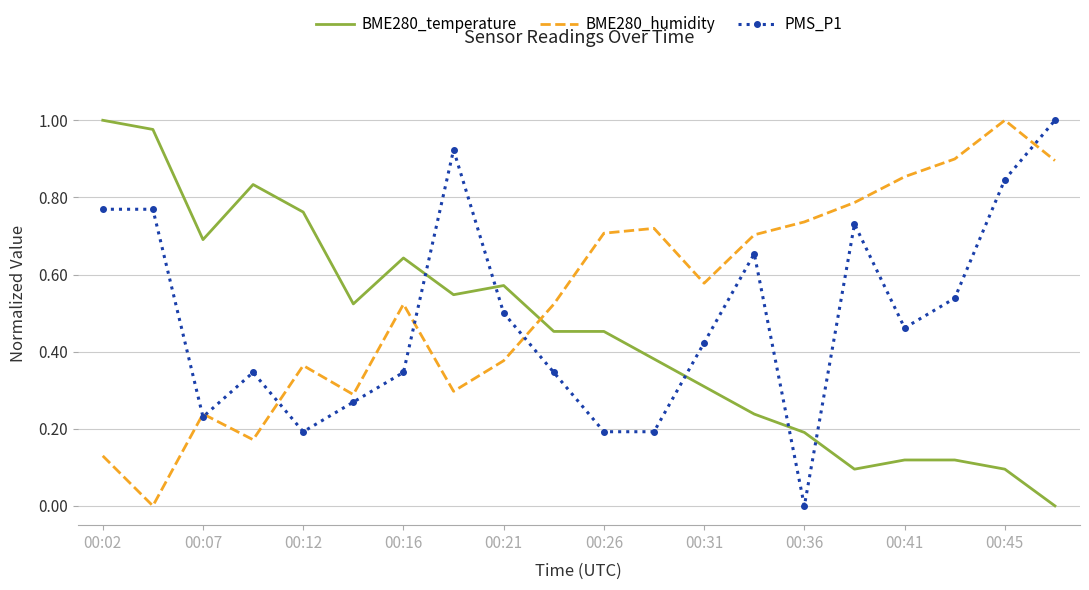

At how many categories does at least one series exceed 0?

20